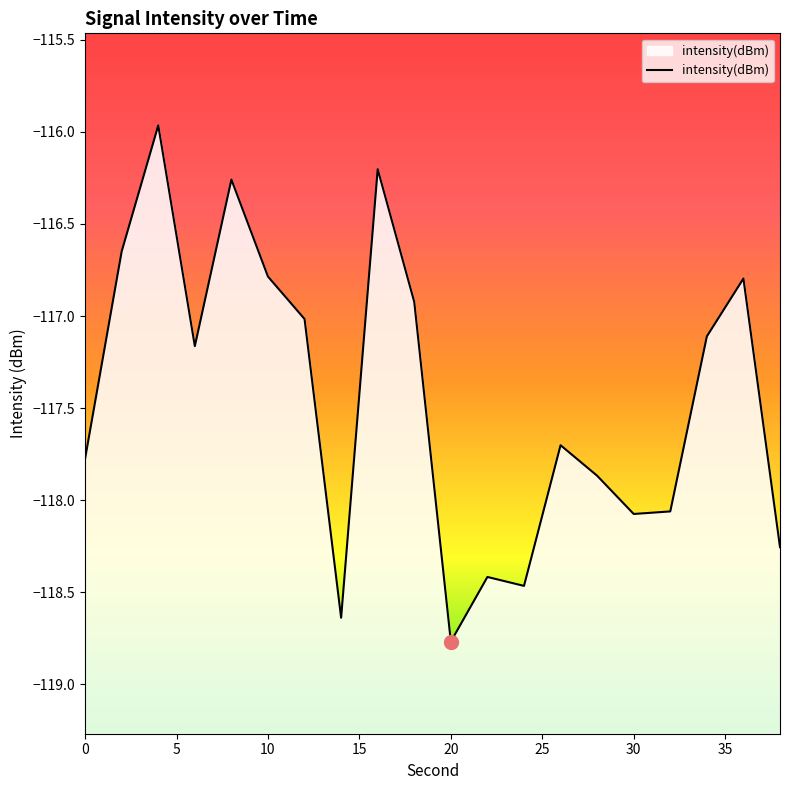

Rank the categories by value from lowest to highest.

20, 14, 24, 22, 38, 30, 32, 28, 0, 26, 6, 34, 12, 18, 36, 10, 2, 8, 16, 4